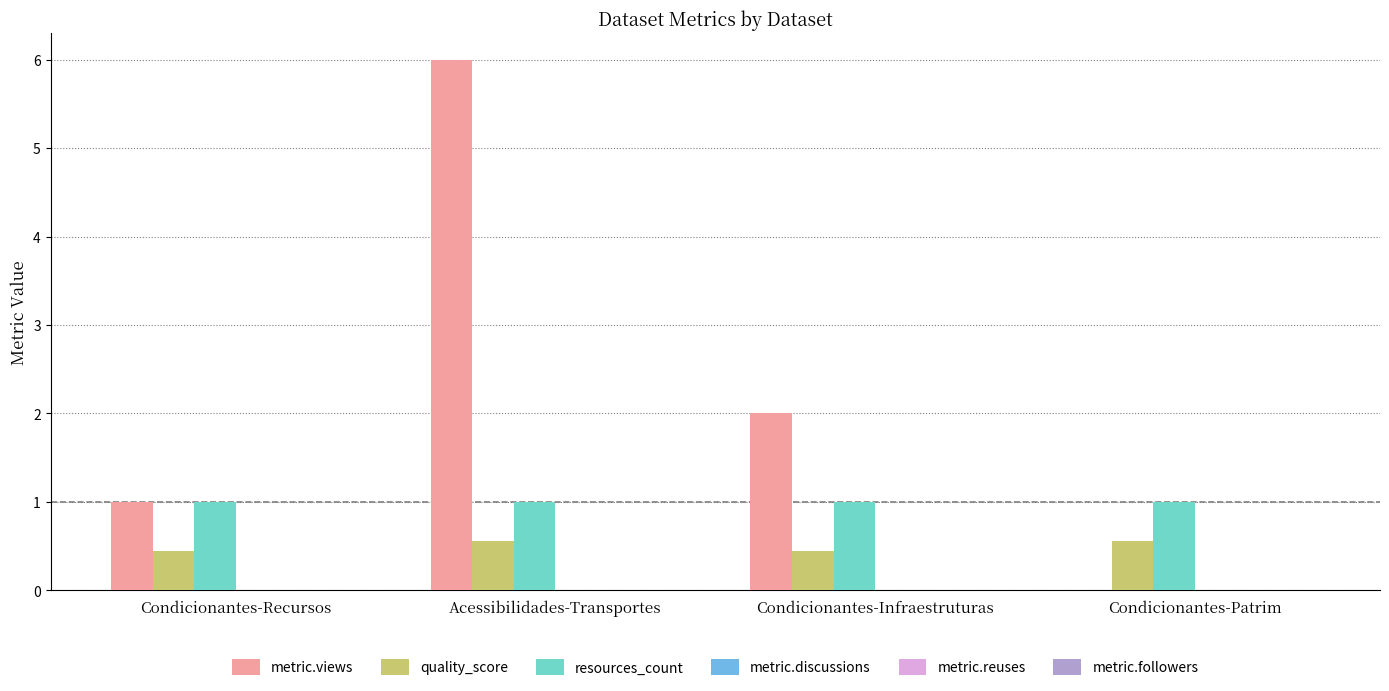

Between Acessibilidades-Transportes and Condicionantes-Patrim, which series saw the biggest shift?

metric.views